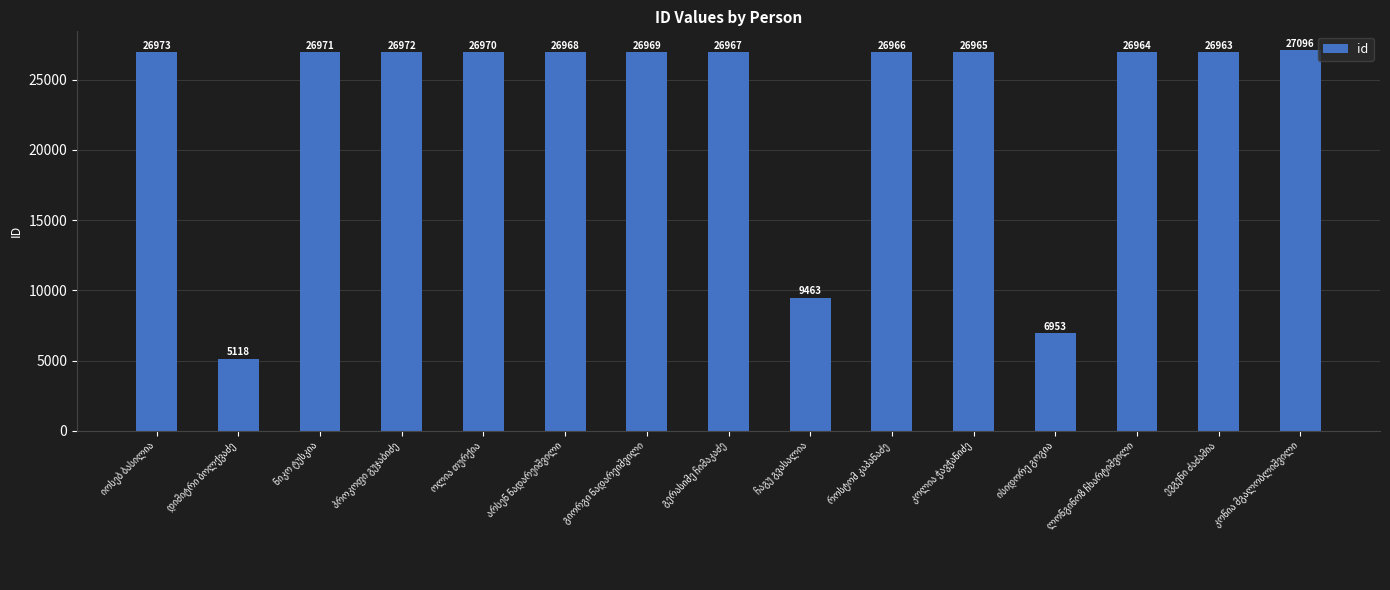

What is the value of the 4th bar from the left?

26972